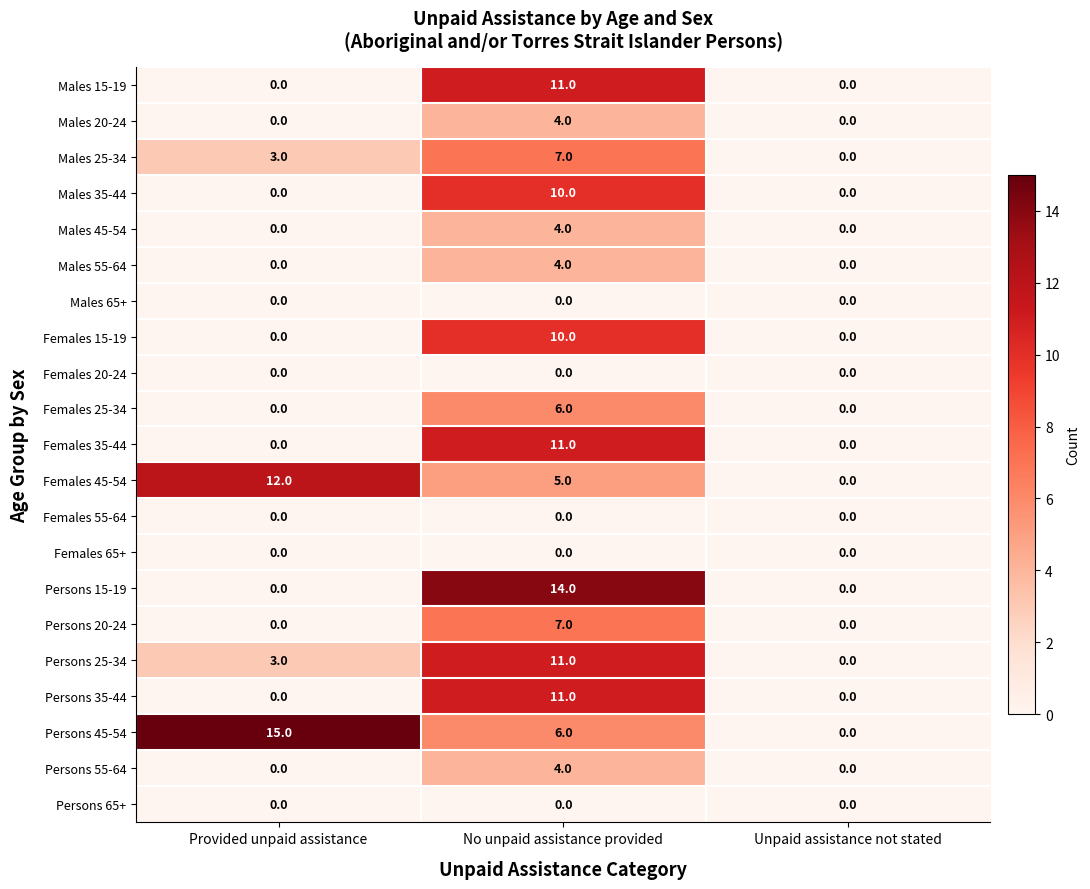

At which category is the sum across all series the highest?

No unpaid assistance provided